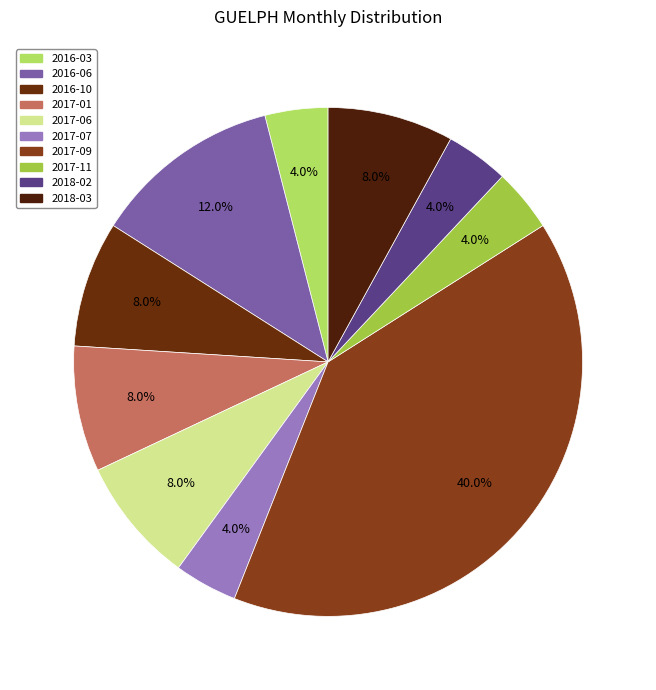

How many slices are in this pie chart?

10